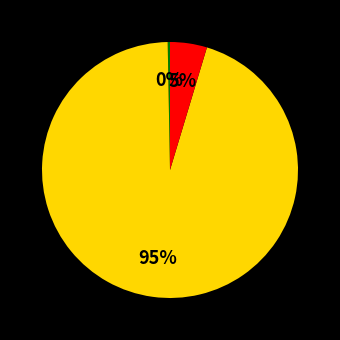

To the nearest percent, what is the difference between the largest and smallest slice percentages?

95%